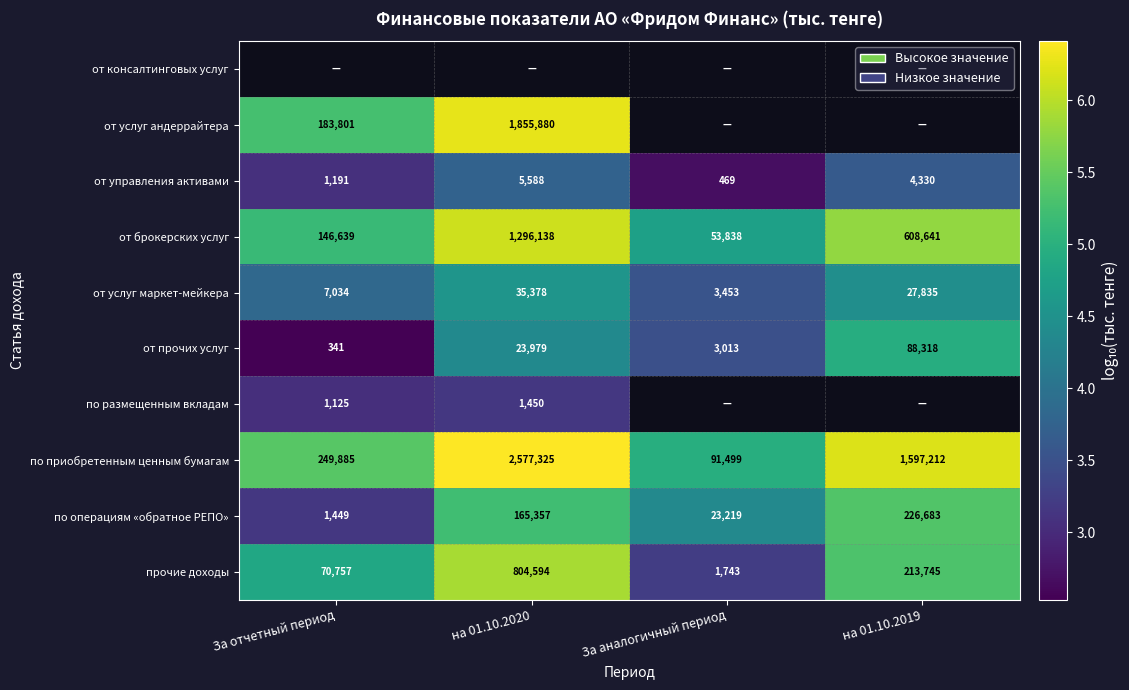

Is the value of от услуг маркет-мейкера at на 01.10.2020 greater than the value of прочие доходы at на 01.10.2019?

No